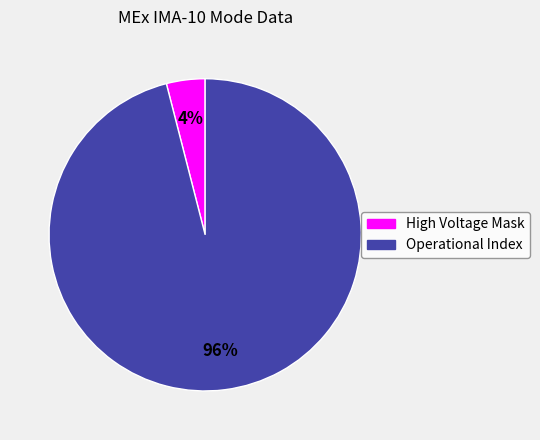

Do Operational Index and High Voltage Mask together represent more than half of the pie?

Yes